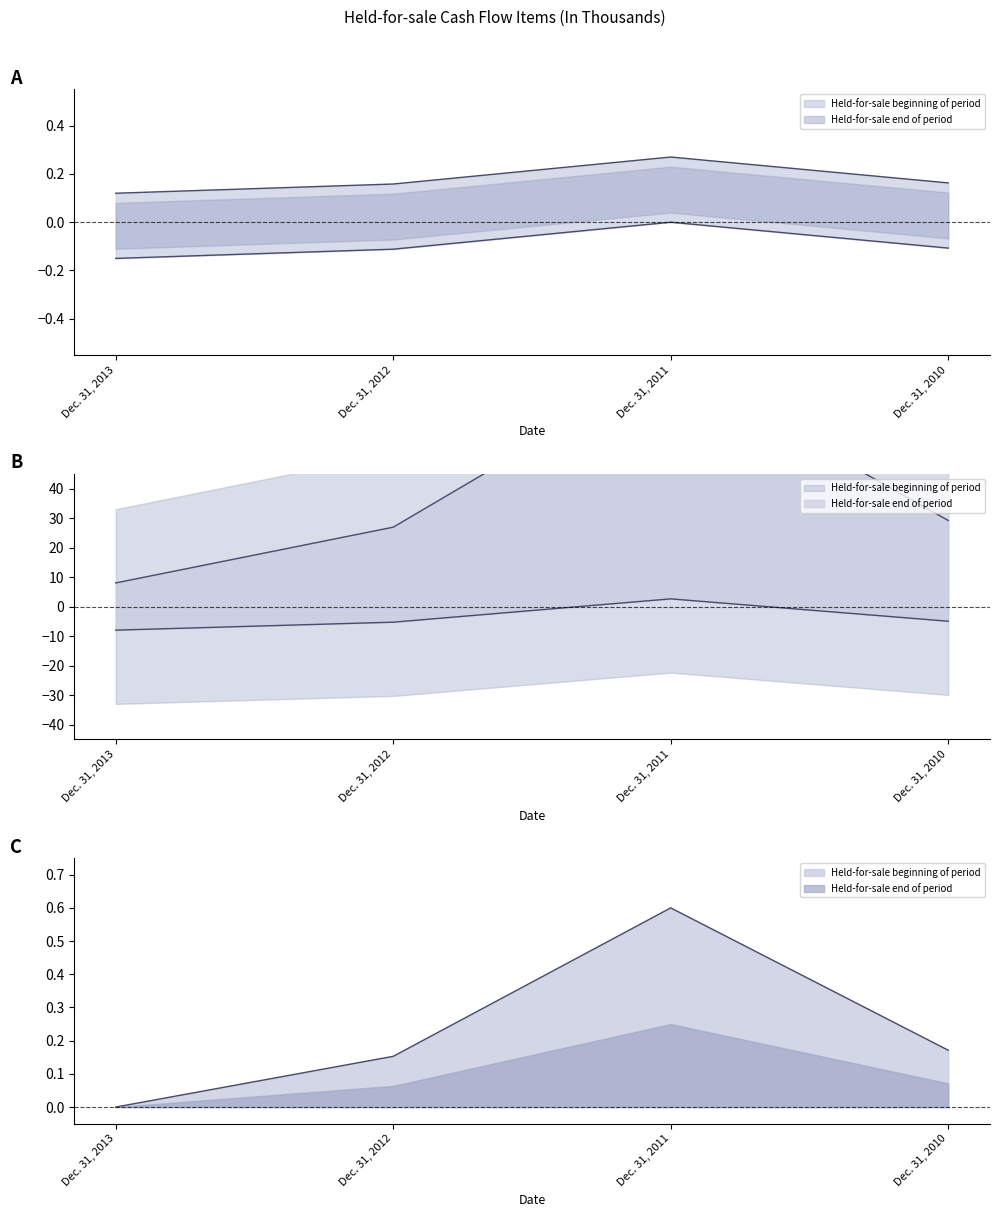

What is the value of the Held-for-sale beginning of period point at the 3rd from the left?

0.3